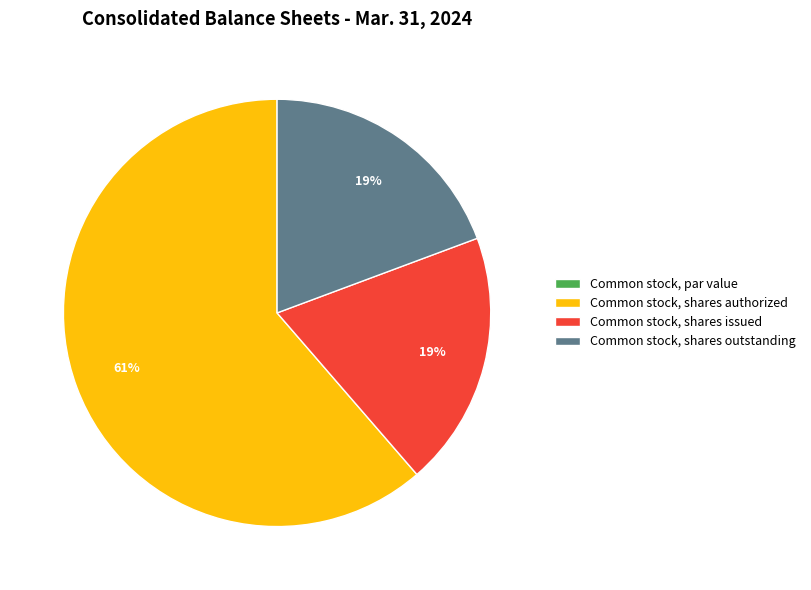

Is it true that Common stock, shares issued is 19% of the pie?

True